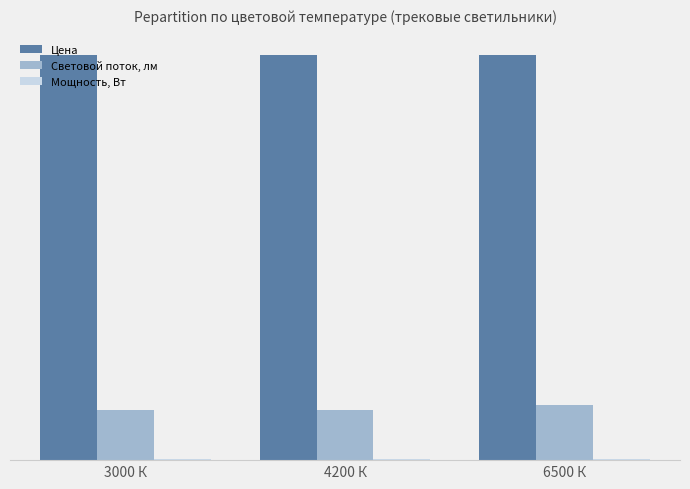

Does the chart contain stacked bars?

No